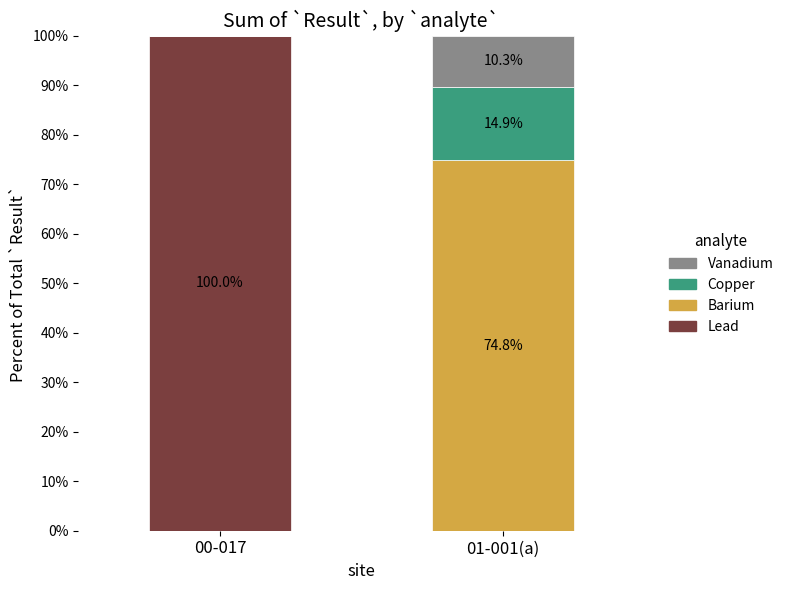

What is the total value across all series at 00-017?

100.0